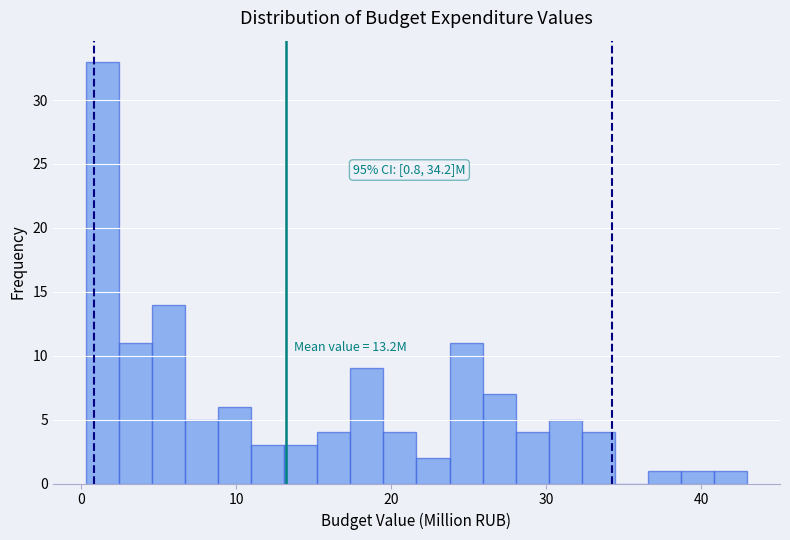

Around what value on the x-axis is the tallest bar? Give the approximate position of its centre, as read against the axis.

1